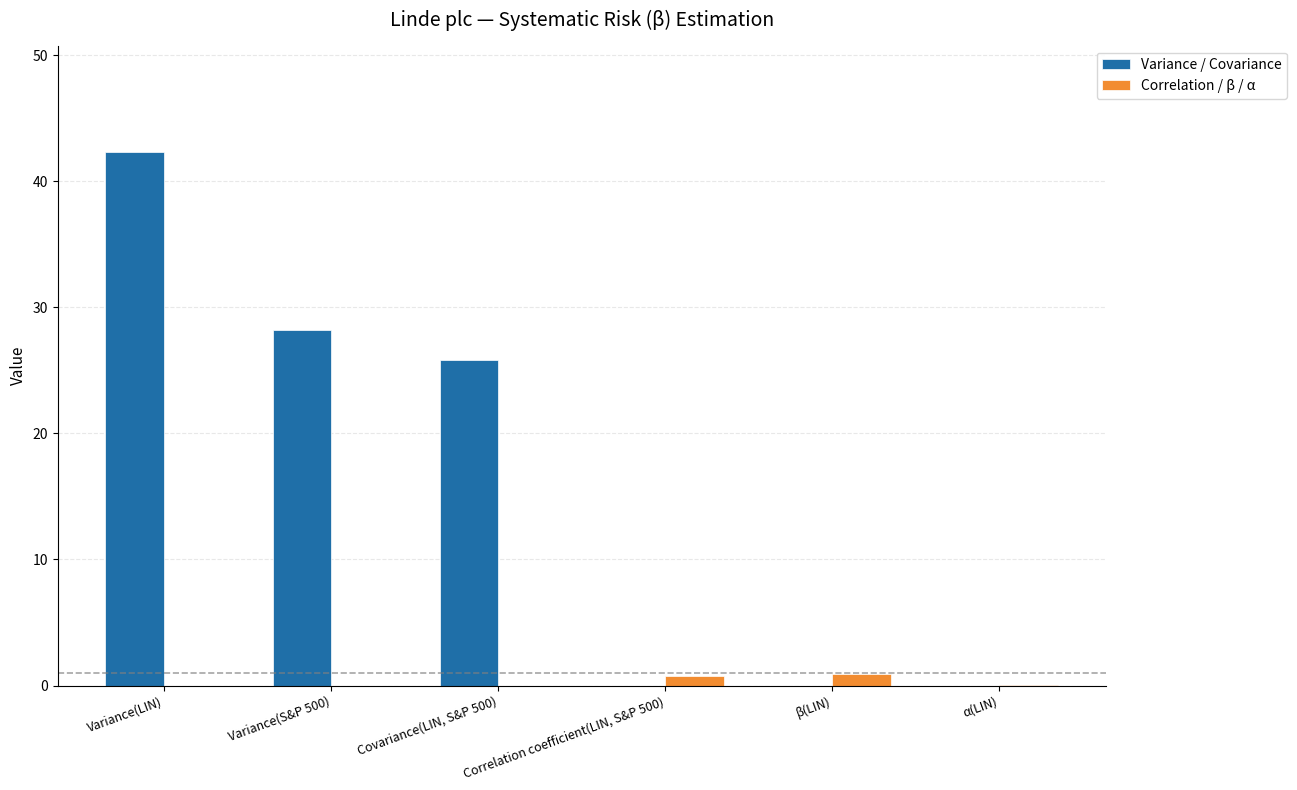

Which series has the largest total across all categories?

Variance / Covariance